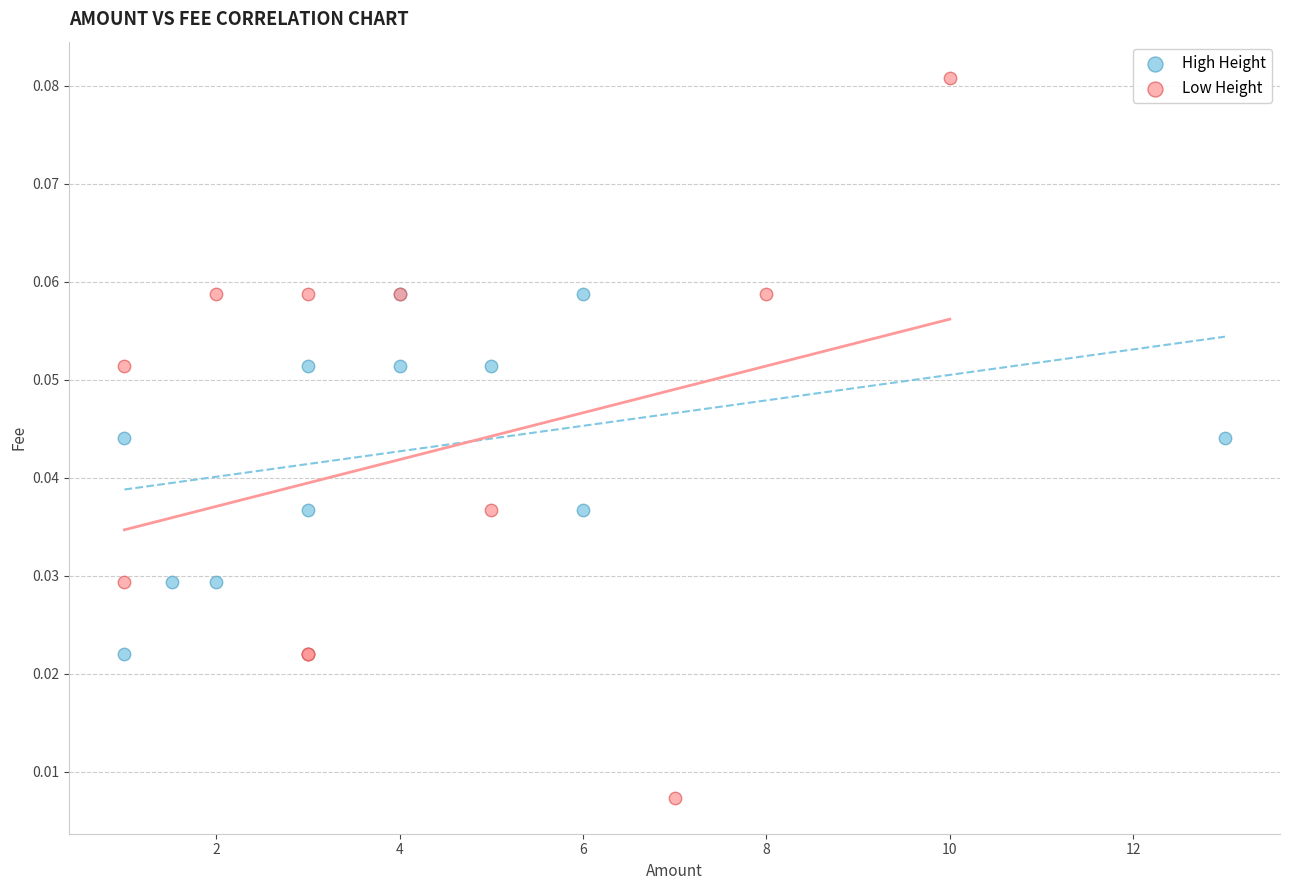

Which series has the largest Y range (max minus min)?

Low Height